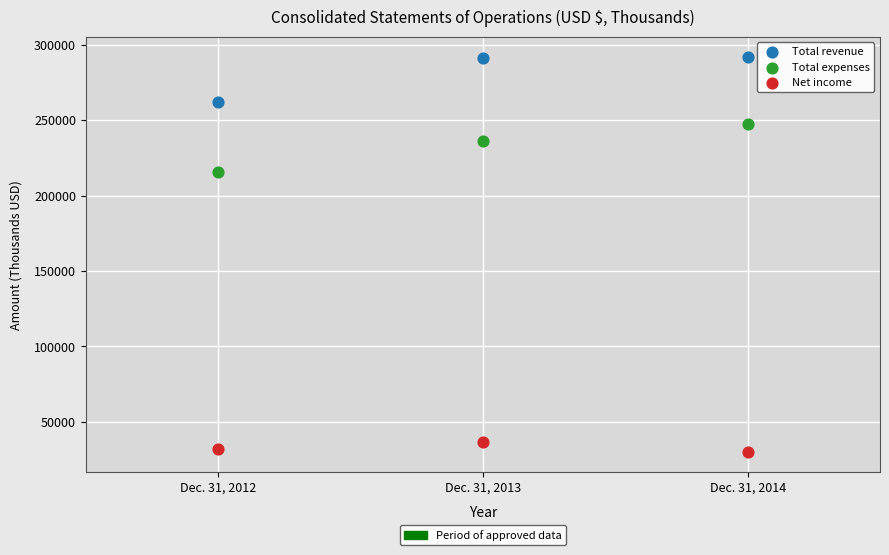

Across all data points, what is the range of Y values (max minus min)?

262325